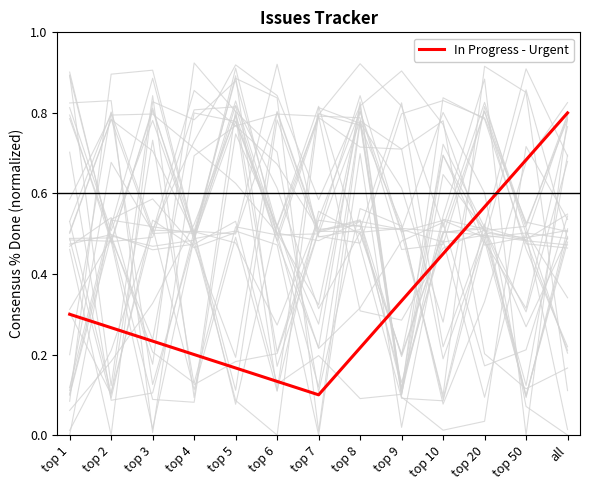

True or false: there are more than 2 points higher than both neighbors.

False